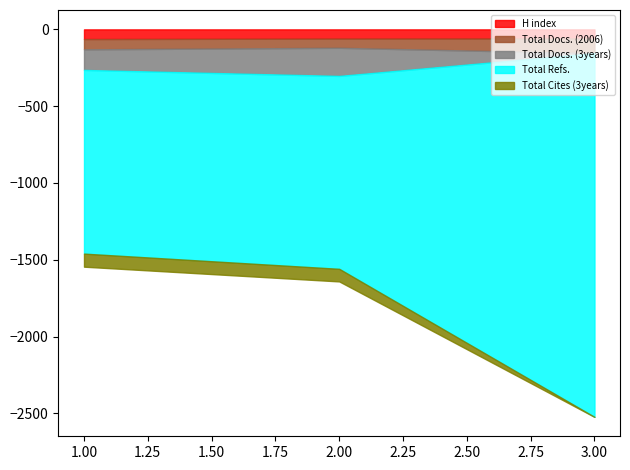

What is the value of the Total Docs. (2006) point at the 2nd from the left?

60